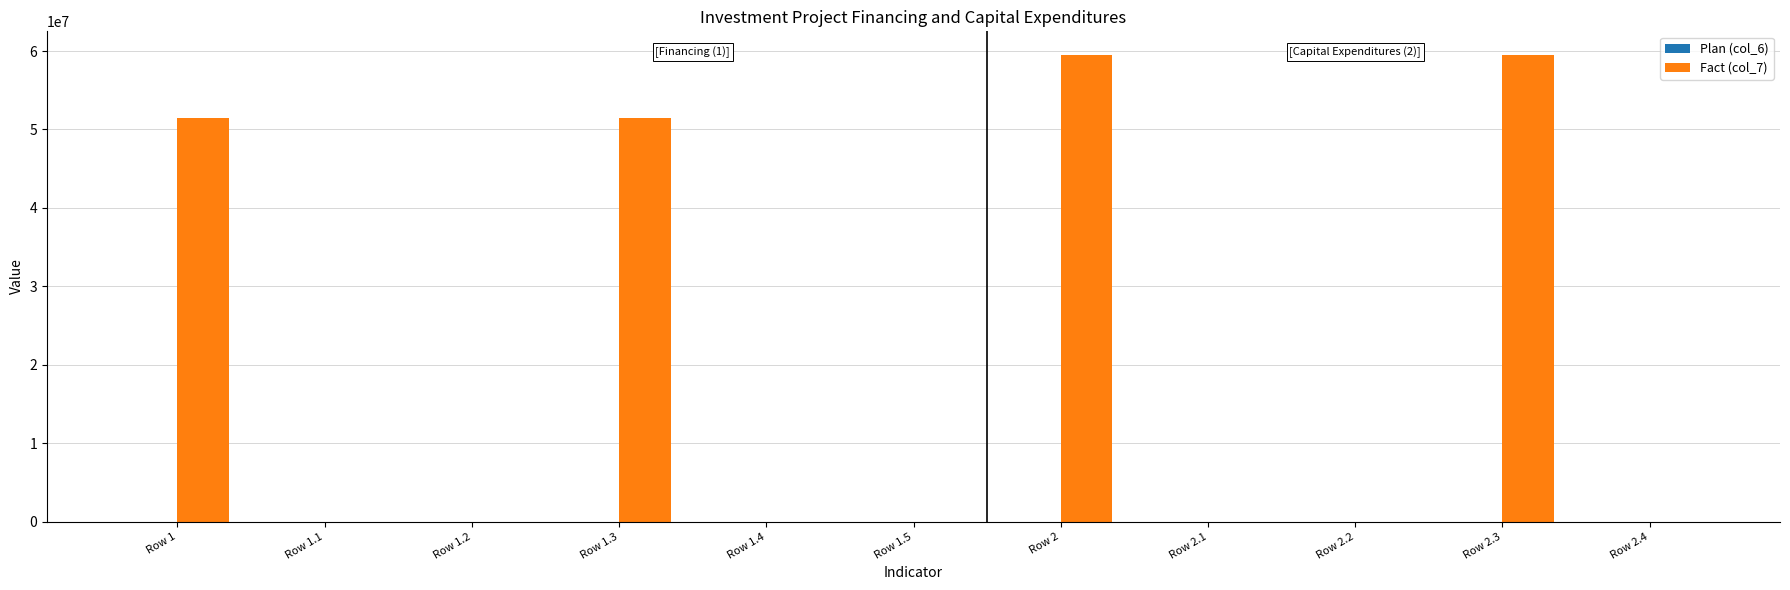

How many data points in Fact (col_7) are above 0?

4